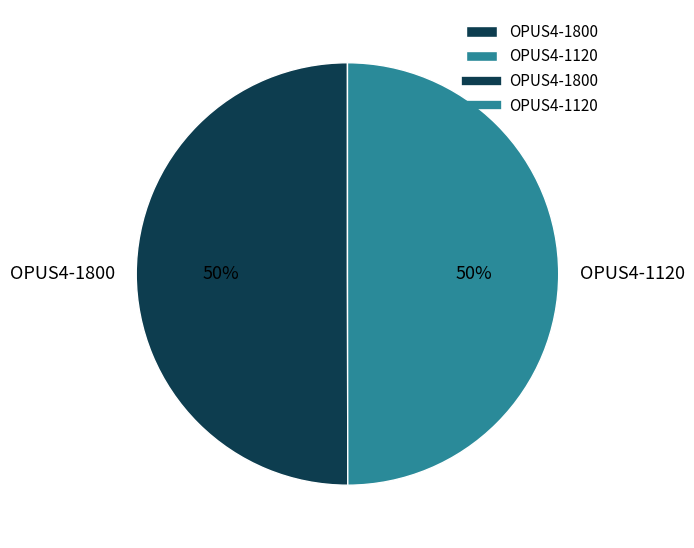

True or false: OPUS4-1800 accounts for 45% of the total.

False